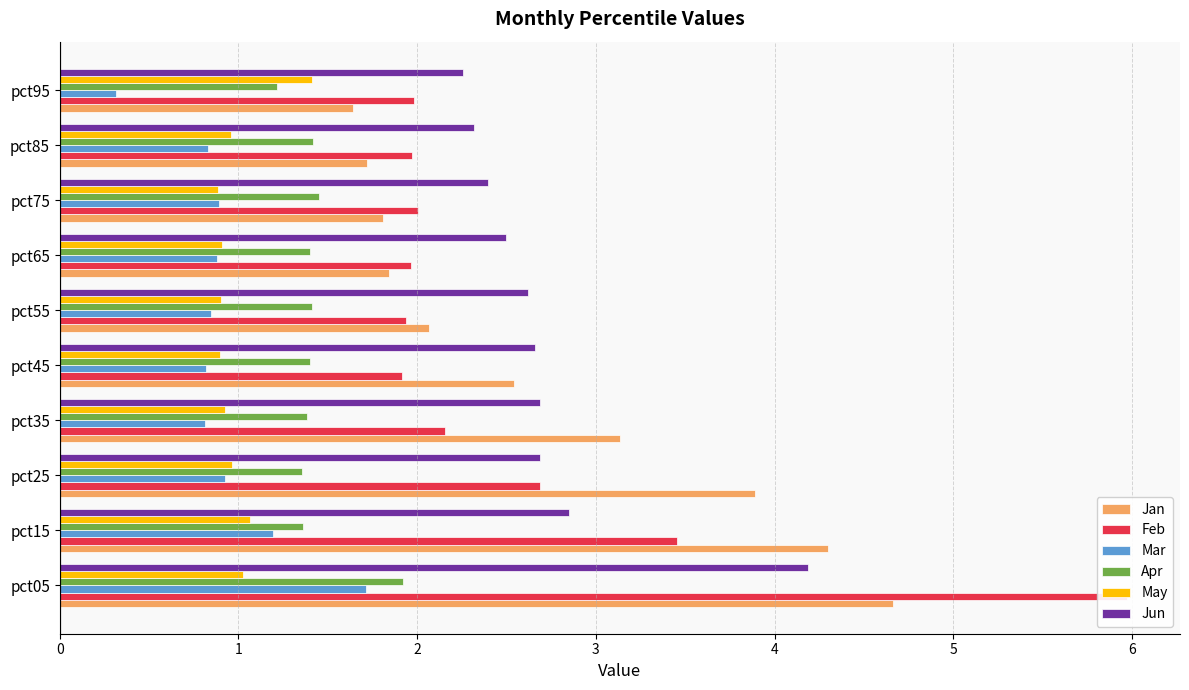

What is the total value across all series at pct55?

9.8